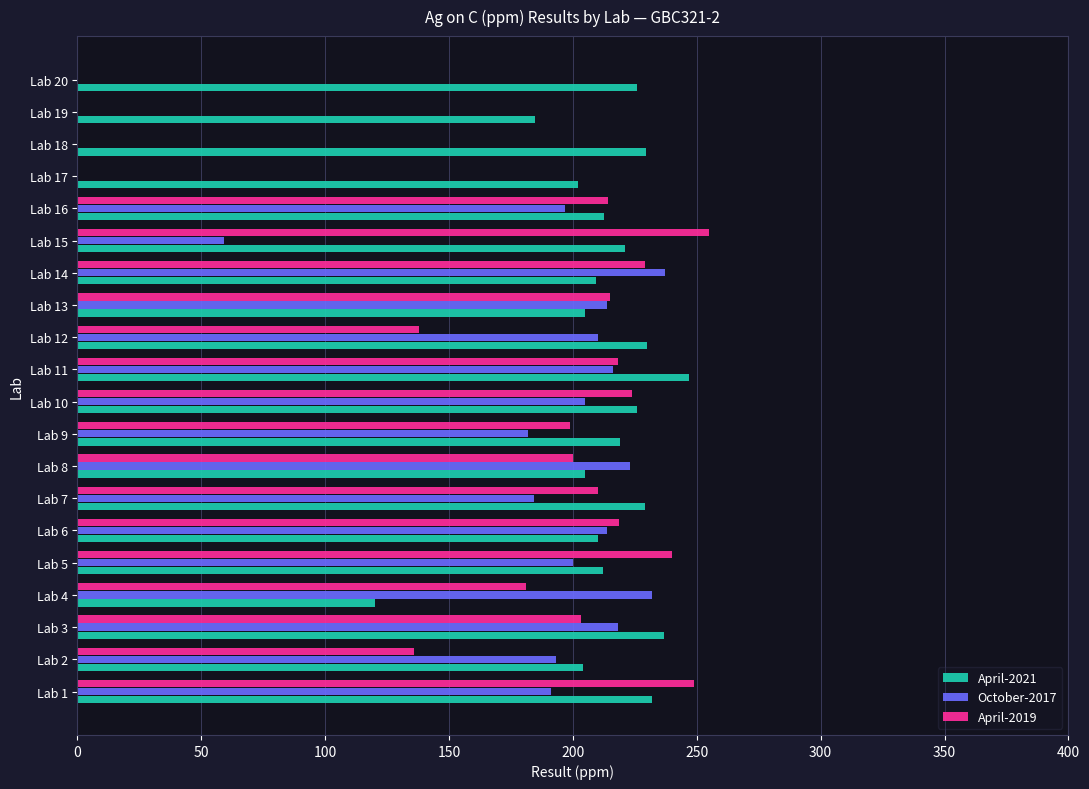

What is the sum of the April-2021 values at Lab 7 and Lab 12?

459.1